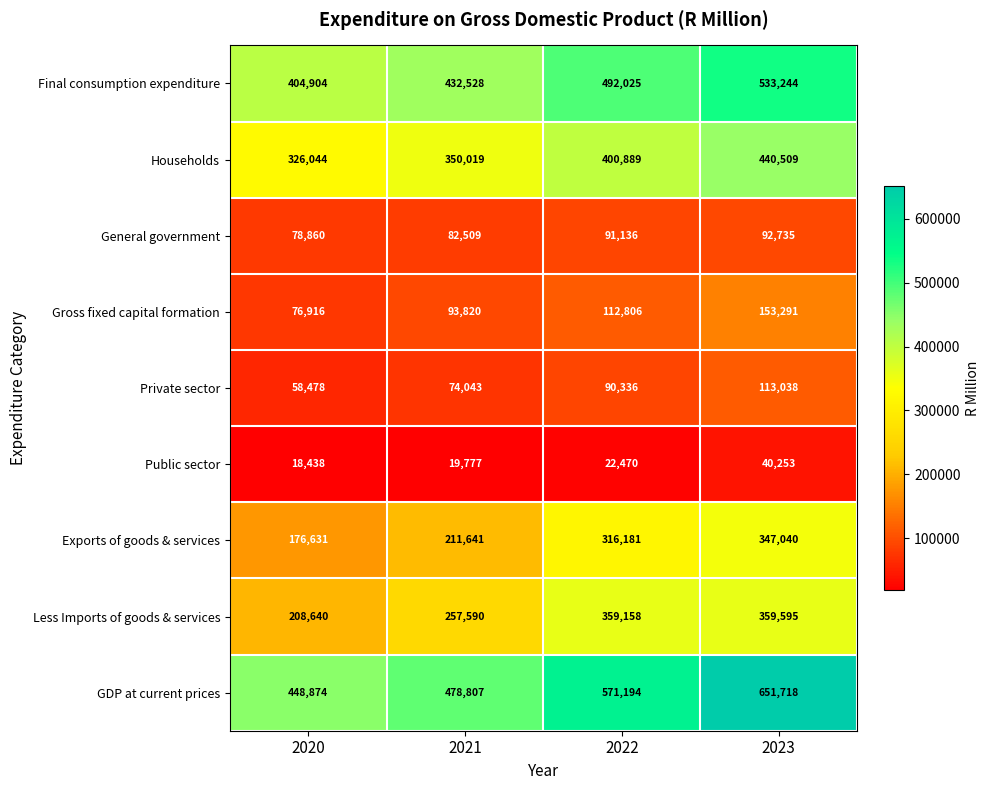

How many distinct data groups are displayed?

9